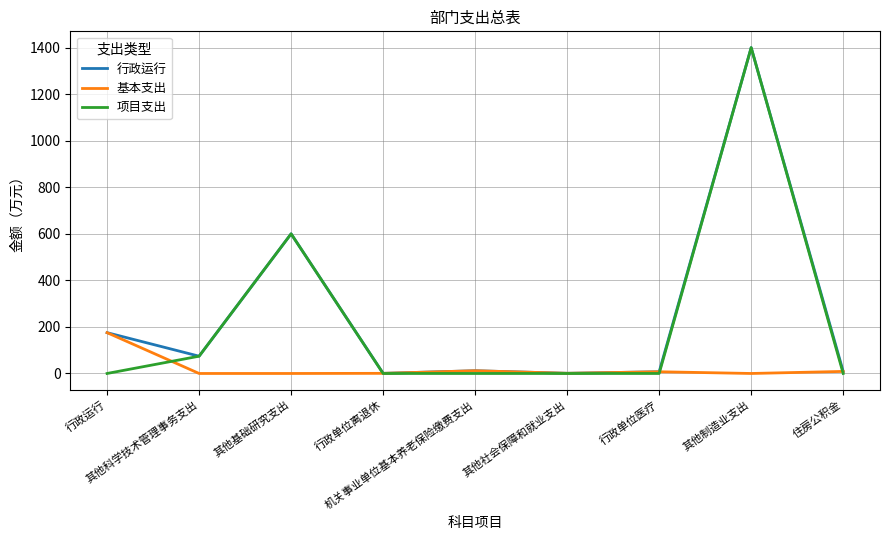

Between which two adjacent categories do 基本支出 and 项目支出 first intersect?

行政运行 and 其他科学技术管理事务支出